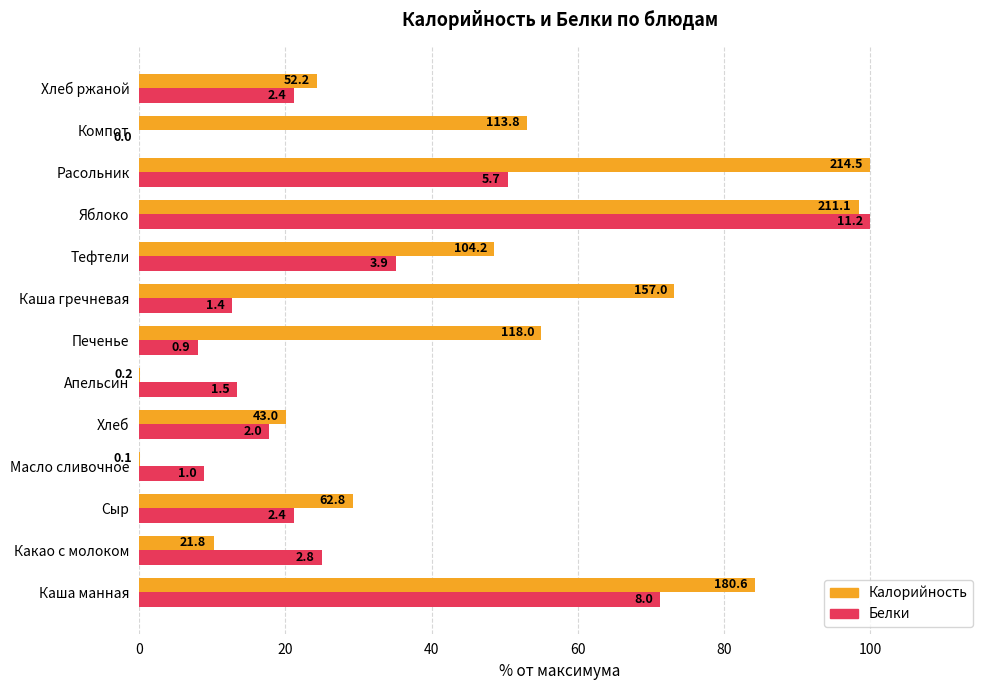

Reading left to right, what are all the values shown in this chart?

Калорийность: 84.2	10.2	29.3	0.0	20.0	0.1	55.0	73.2	48.6	98.4	100.0	53.0	24.3
Белки: 71.2	24.9	21.1	8.9	17.8	13.4	8.0	12.7	35.1	100.0	50.4	0.0	21.1